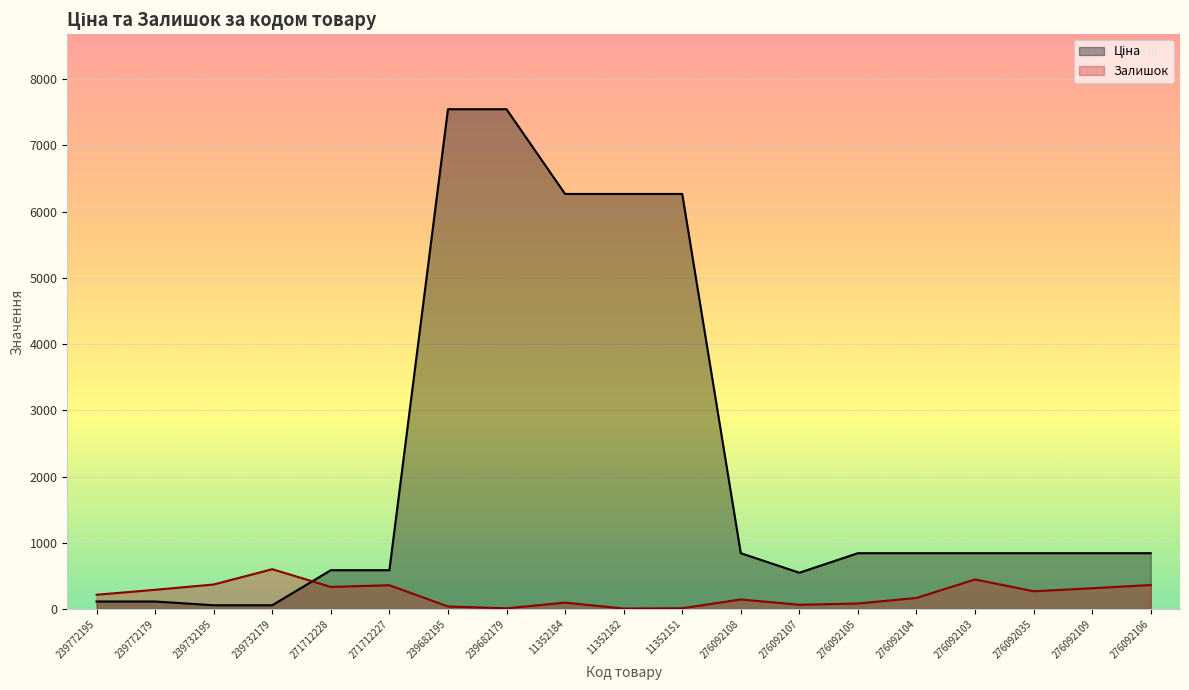

Reading right to left, transcribe all the data shown in this chart.

Ціна: 842.8	842.8	842.8	842.8	842.8	842.8	547.8	842.8	6266.7	6266.7	6266.7	7545.9	7545.9	586.0	586.0	56.7	56.7	113.3	113.3
Залишок: 362.0	313.0	268.0	446.0	167.0	83.0	64.0	144.0	11.0	7.0	96.0	10.0	38.0	359.0	333.0	601.0	370.0	290.0	215.0